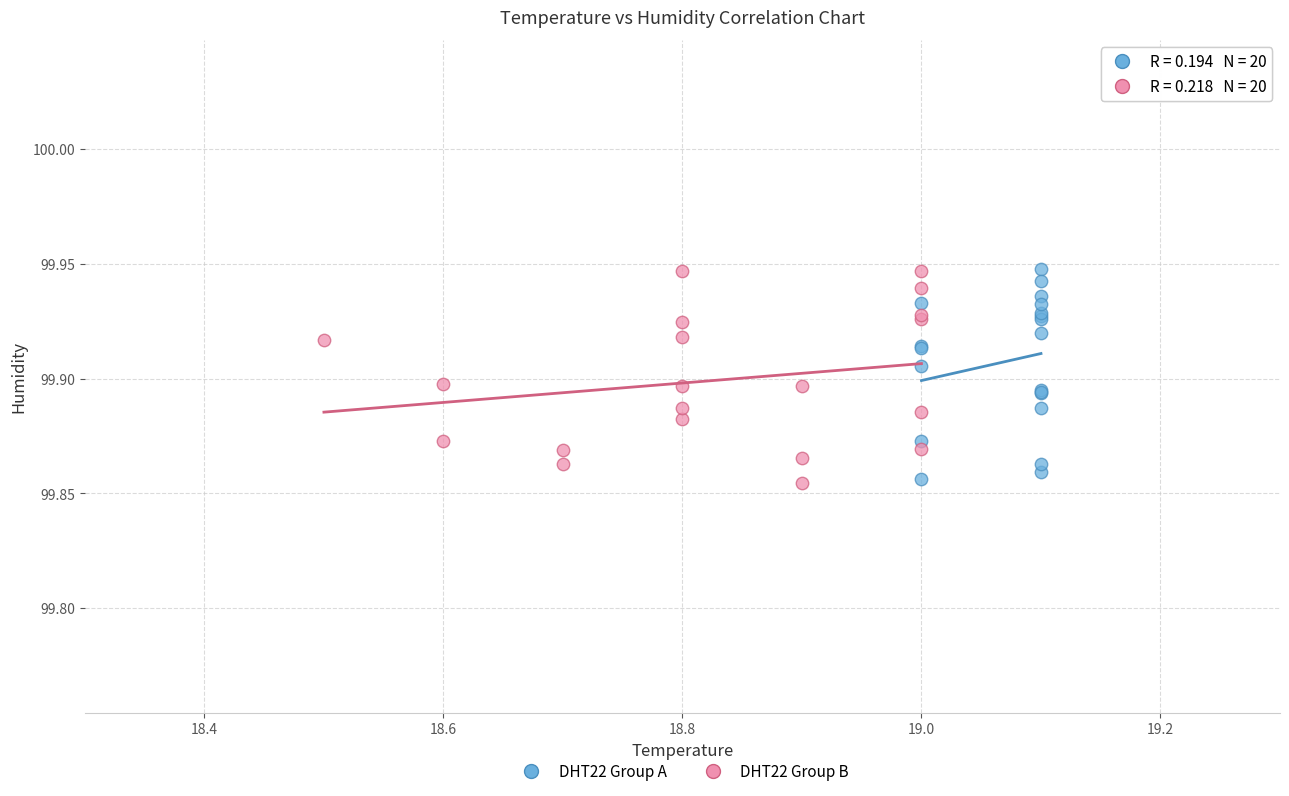

What are all the series names shown in the legend?

DHT22 Group A, DHT22 Group B